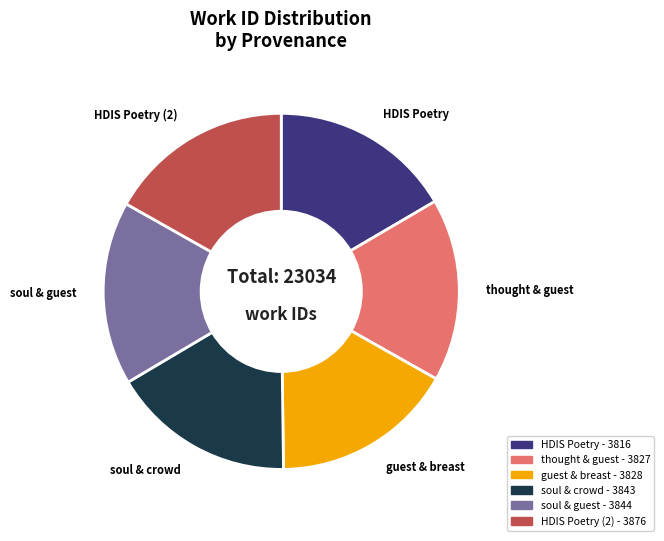

Does any single category account for the majority?

No